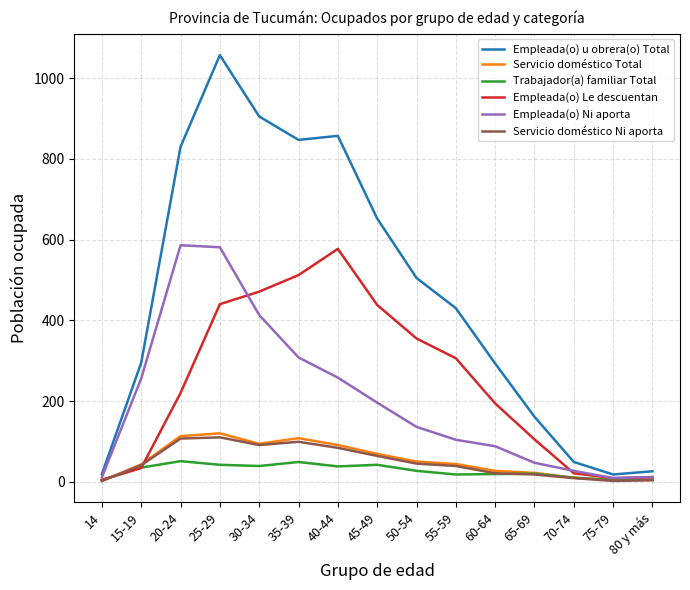

The Servicio doméstico Total series shows 50 at 50-54. True or false?

True